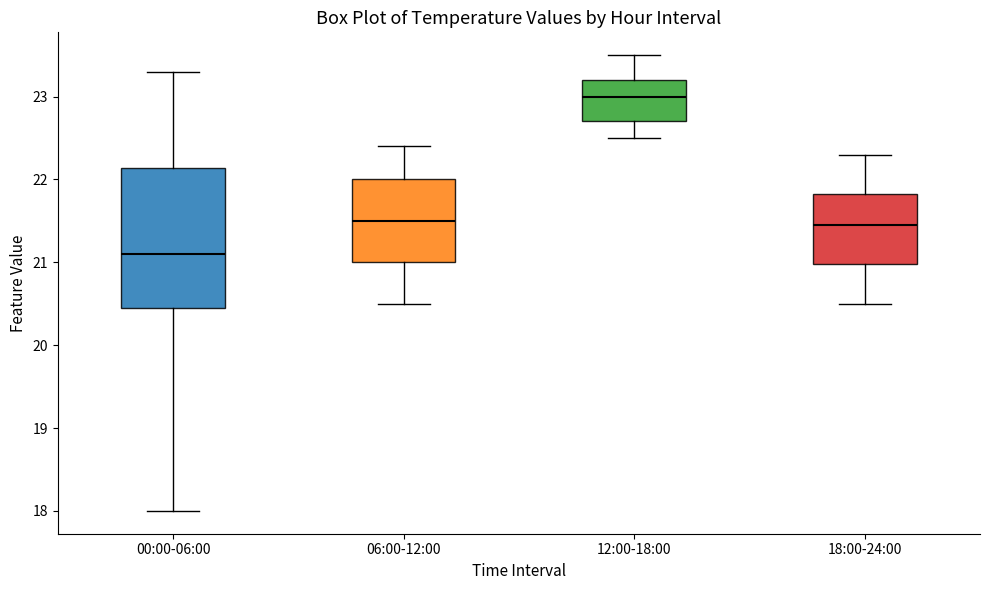

Where does the upper whisker of the box for 00:00-06:00 end on the y-axis? The values are not printed on the chart, so give them approximately, as read against the axis.

23.3